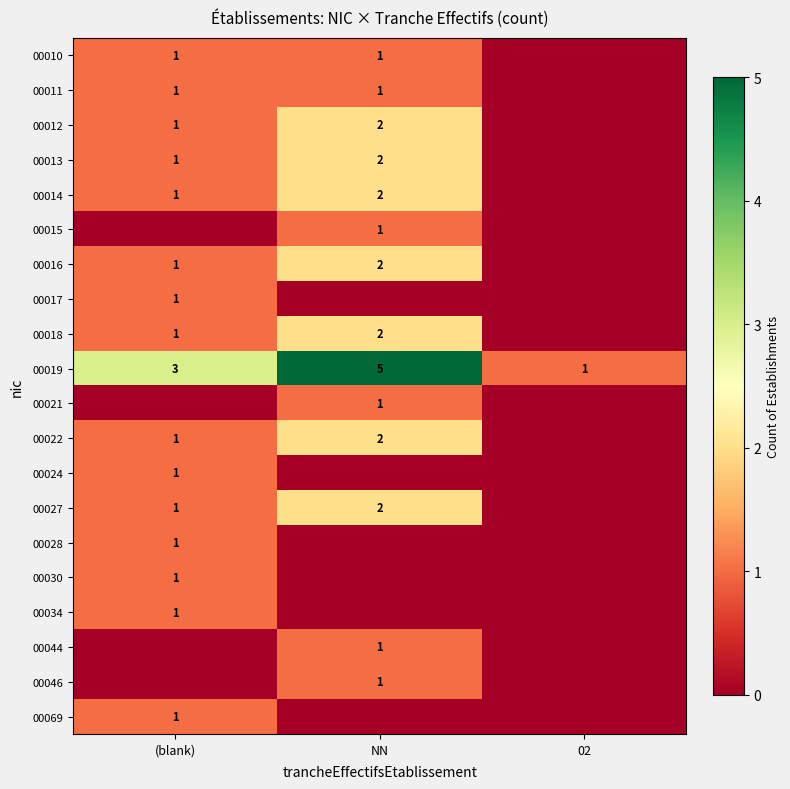

True or false: 00018 has a value of 1 at NN.

False